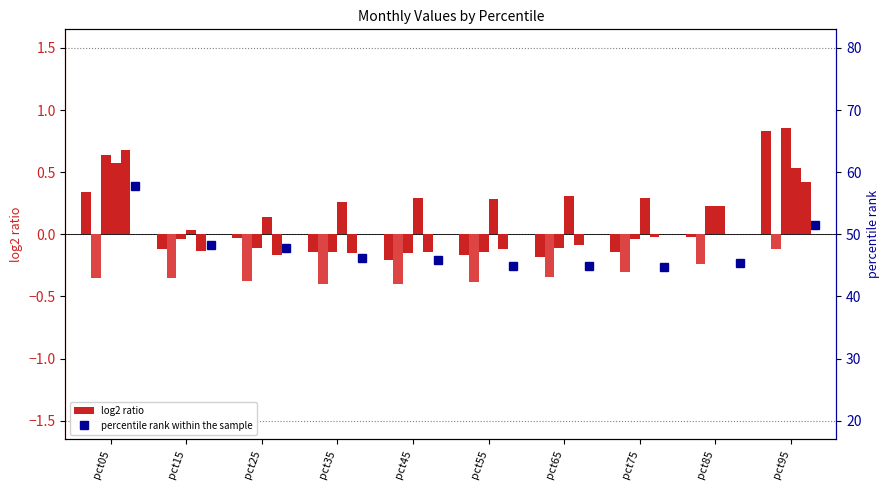

At how many categories does at least one series exceed 0?

10